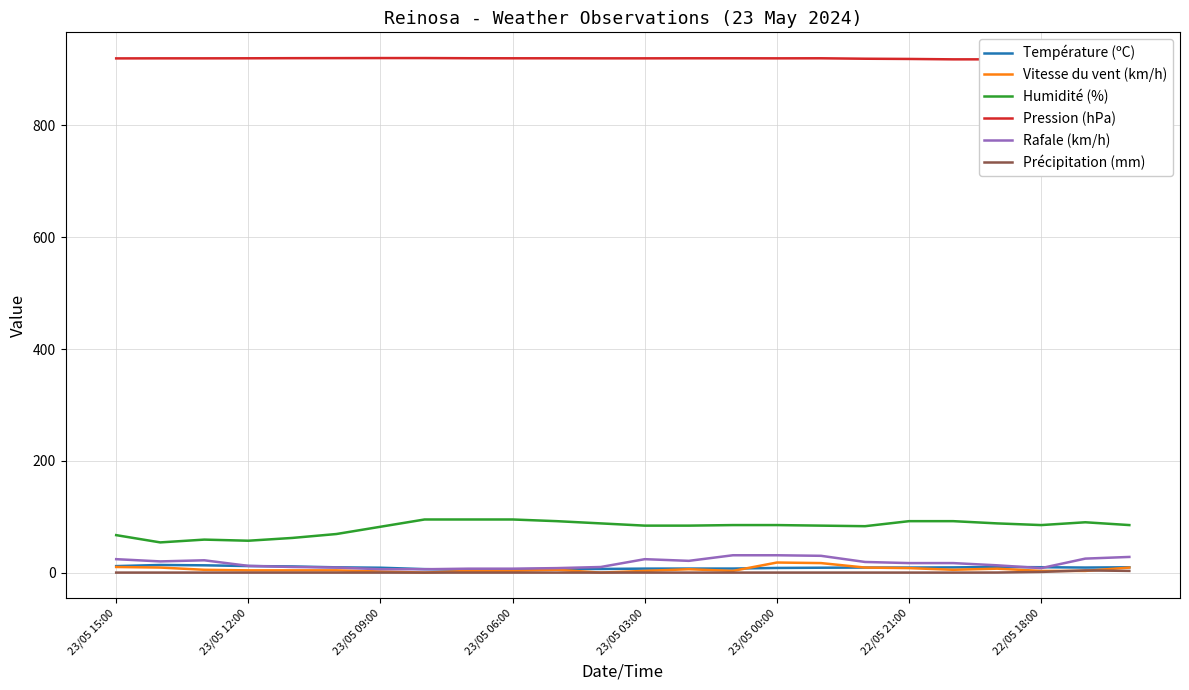

True or false: Humidité (%) and Précipitation (mm) intersect in this chart.

False